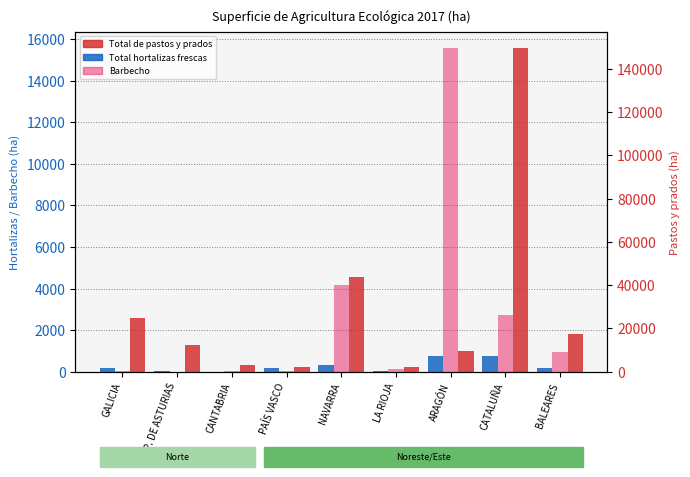

What is the difference between the maximum and second lowest values in the Total de pastos y prados permanetes series?

147415.0